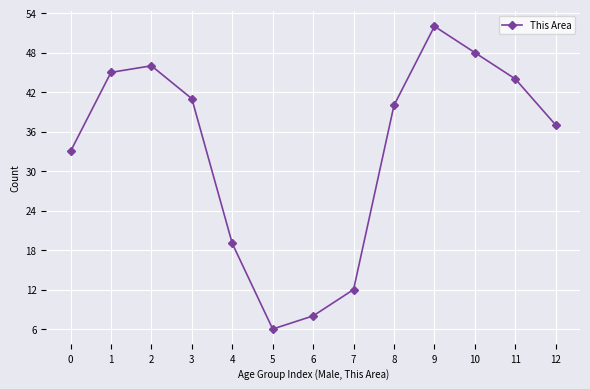

How many lines are shown in the chart?

1